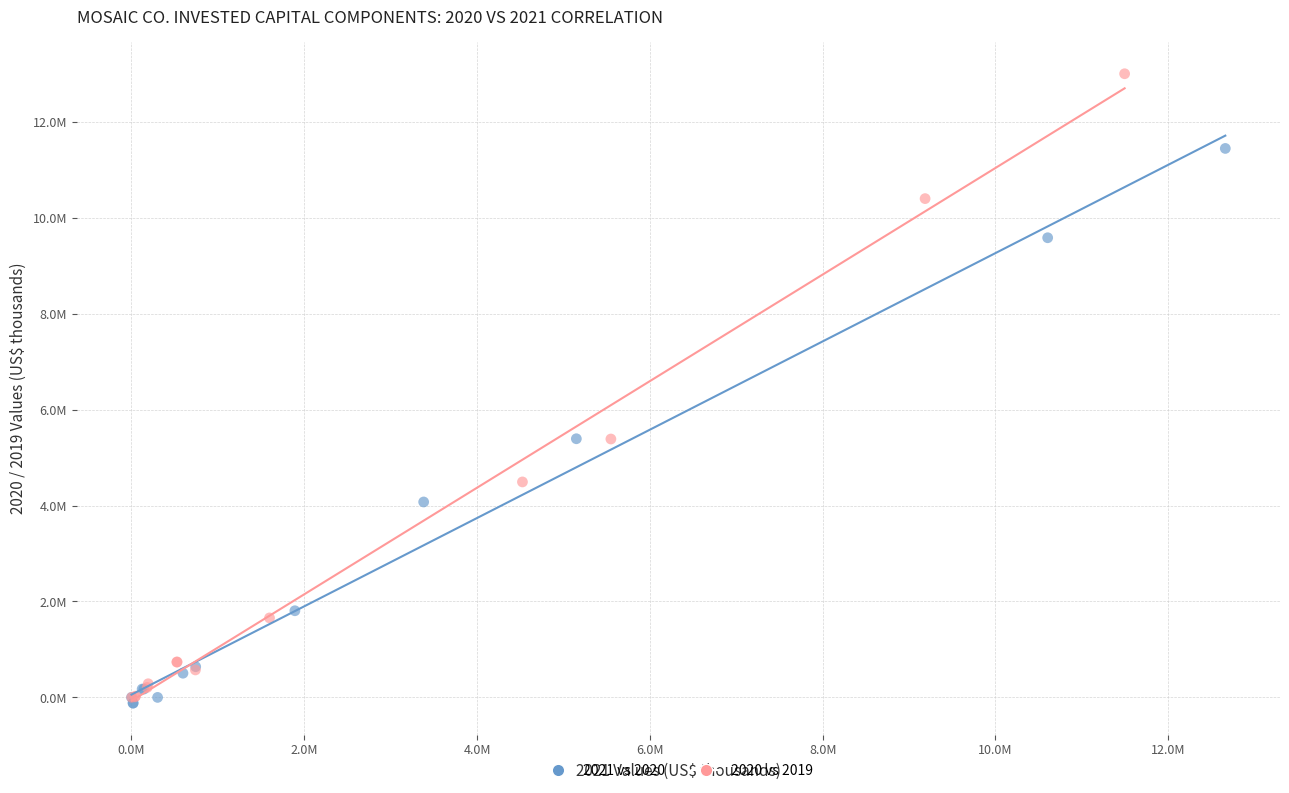

Which series reaches the minimum Y coordinate?

2021 vs 2020